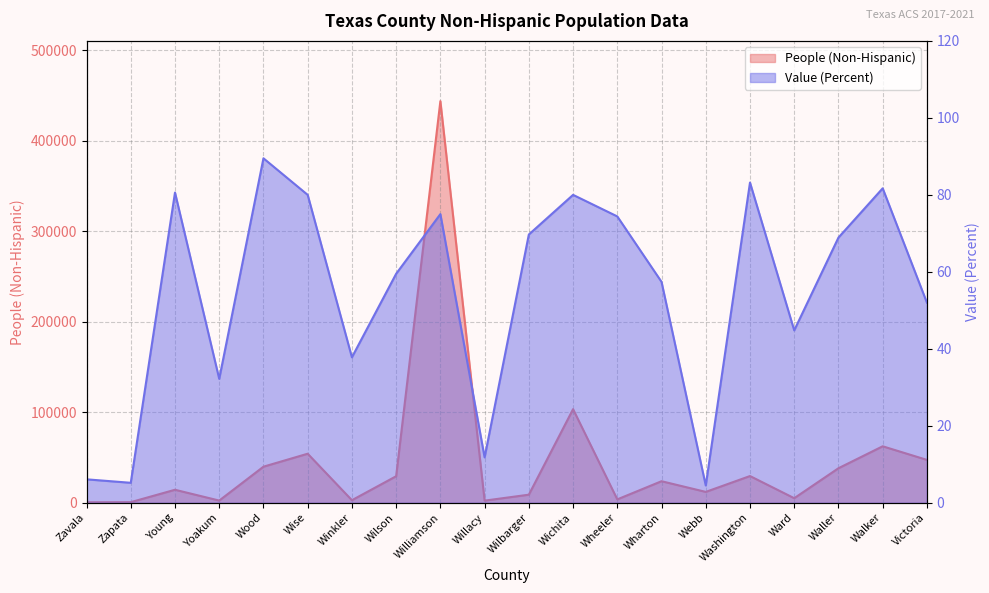

Reading left to right, extract all data points from this chart.

People (Non-Hispanic): 599.0	723.0	14425.0	2482.0	39925.0	54272.0	2883.0	29390.0	444010.0	2401.0	8988.0	103513.0	3789.0	23874.0	12069.0	29591.0	5096.0	38221.0	62485.0	47452.0
Value (Percent): 6.1	5.2	80.6	32.2	89.5	80.0	37.8	59.5	75.0	11.8	69.7	80.0	74.4	57.4	4.5	83.2	44.8	68.9	81.7	52.0